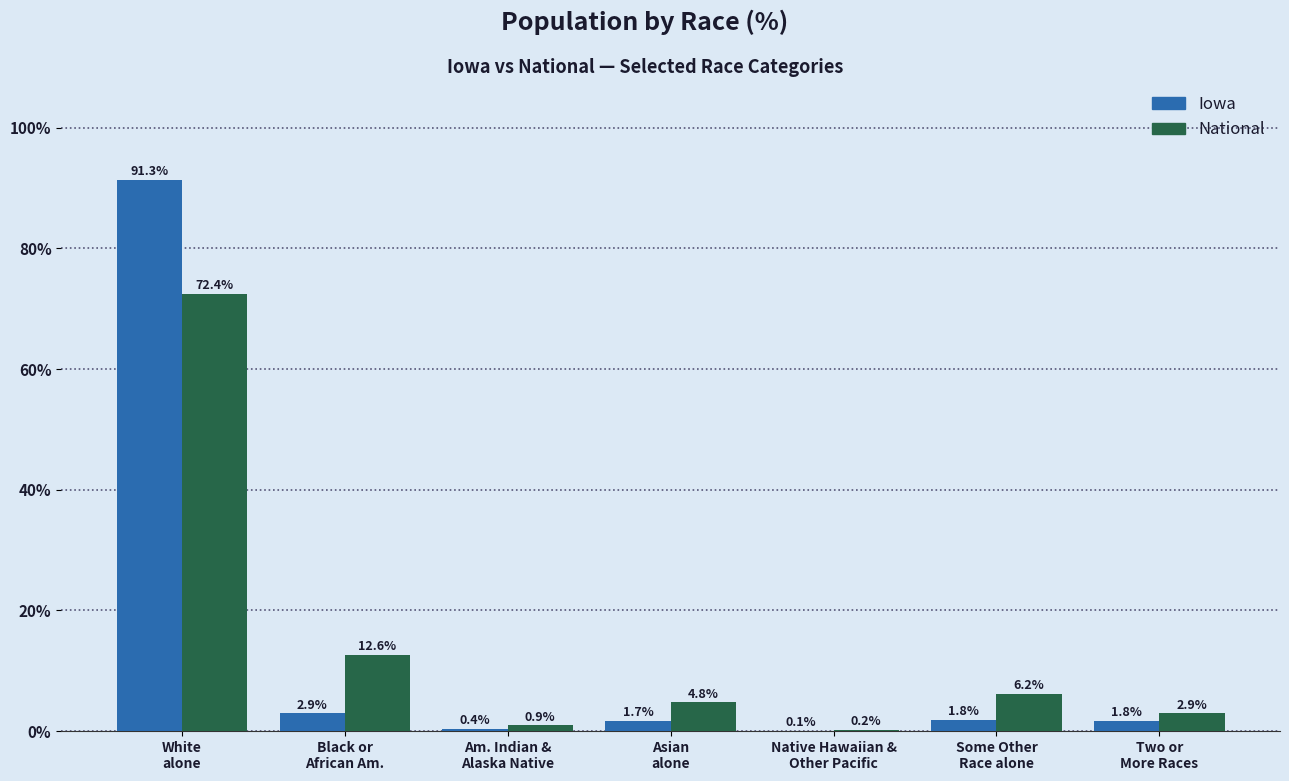

What is the maximum value shown in the chart?

91.3